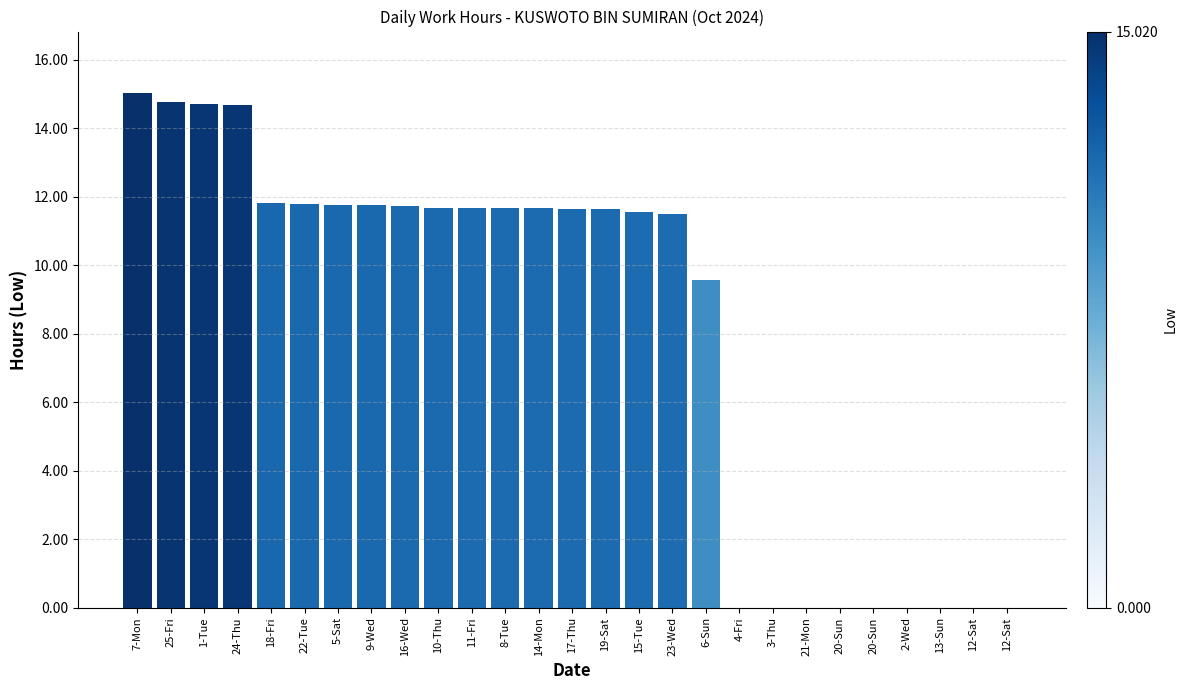

What is the change in value from 1-Tue to 23-Wed?

-3.2